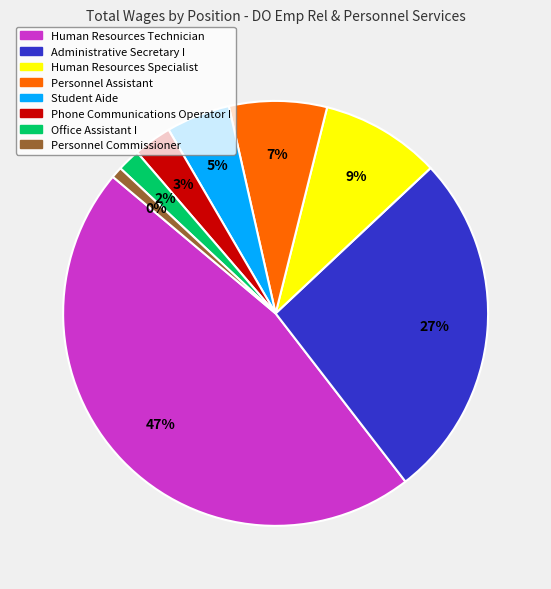

Which category has the biggest portion of the pie?

Human Resources Technician